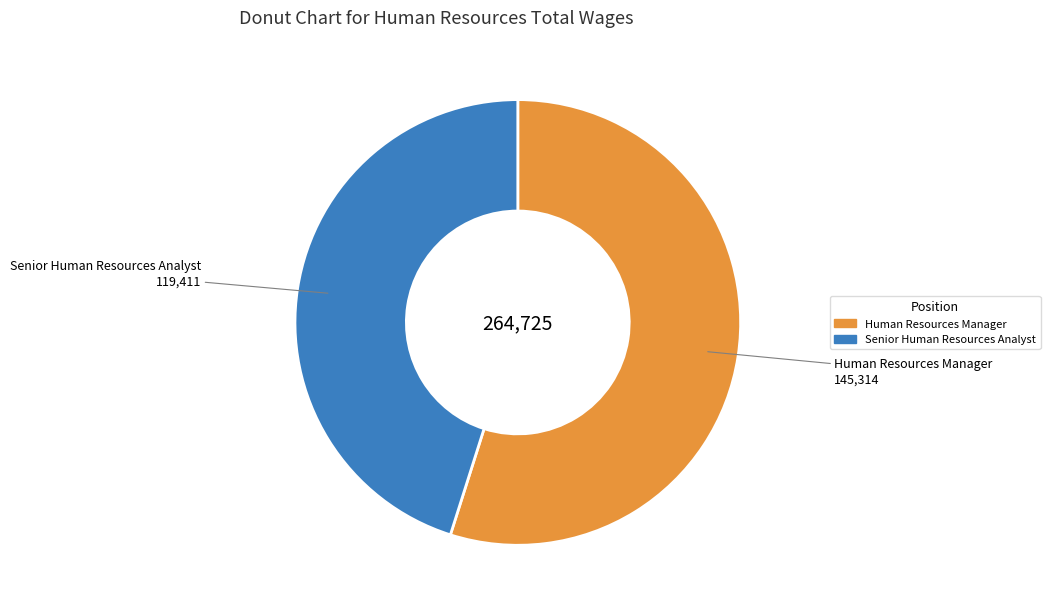

What is the ratio of the value at Human Resources Manager to the value at Senior Human Resources Analyst?

1.2